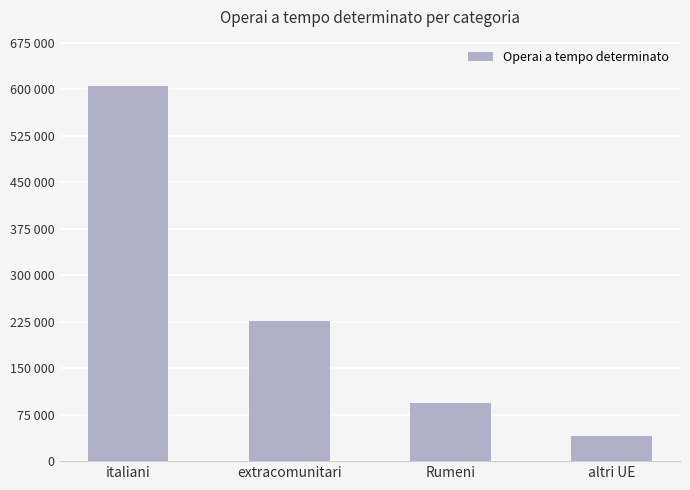

Are the bars horizontal?

No